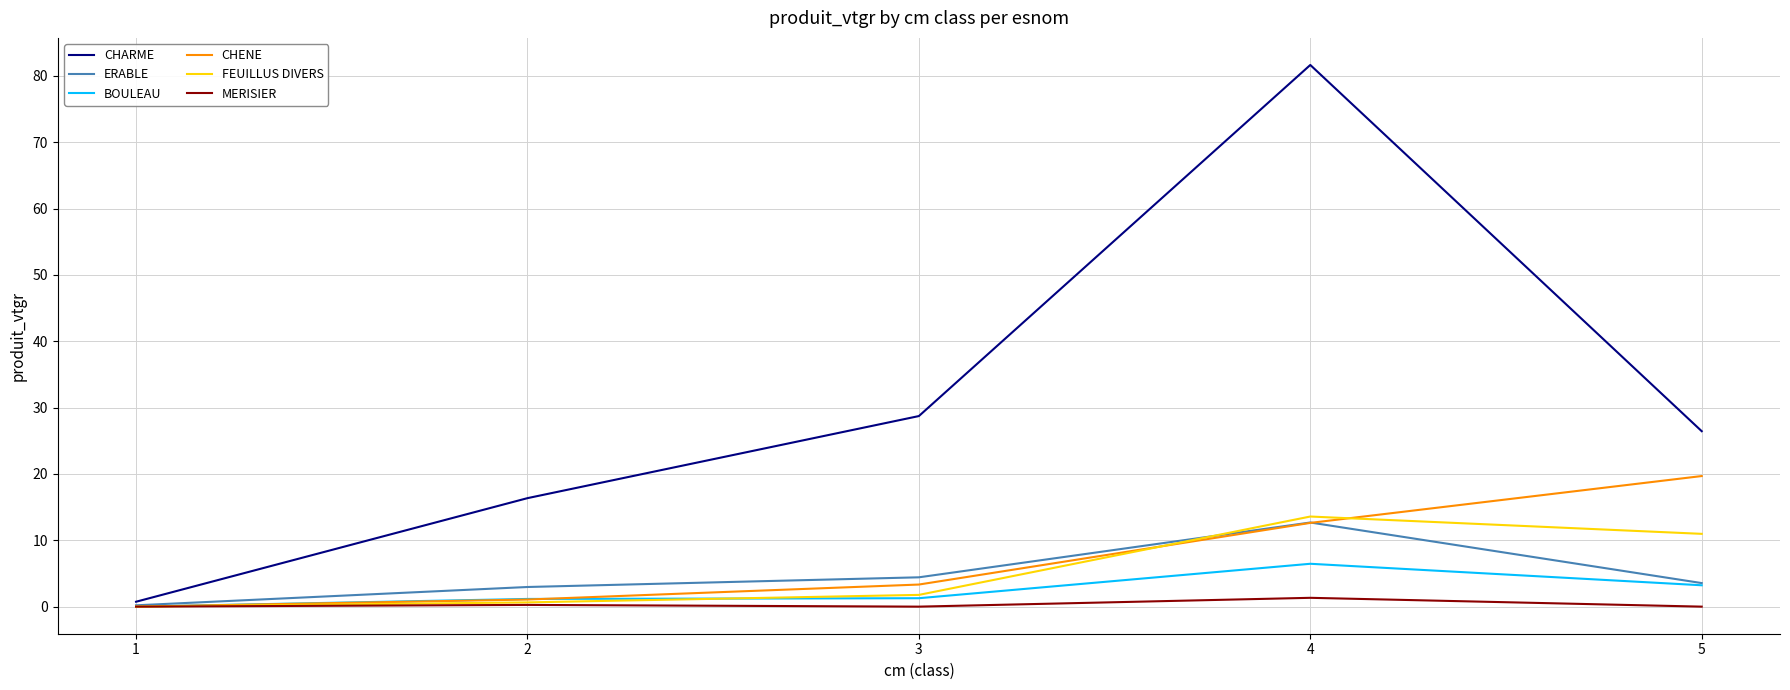

What is the sum of the ERABLE values at 2 and 3?

7.4